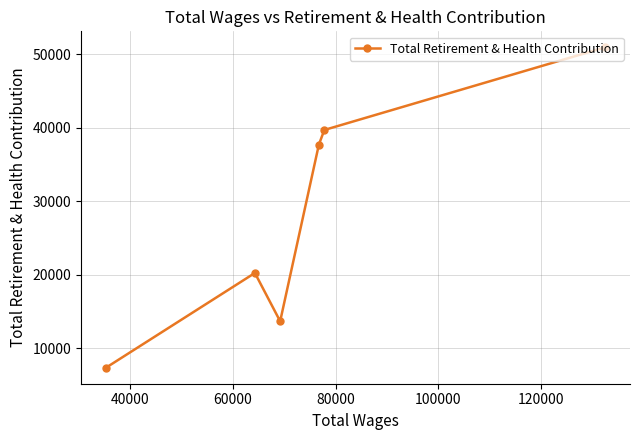

How many interior local peaks (higher than both neighbors) does the data have?

1